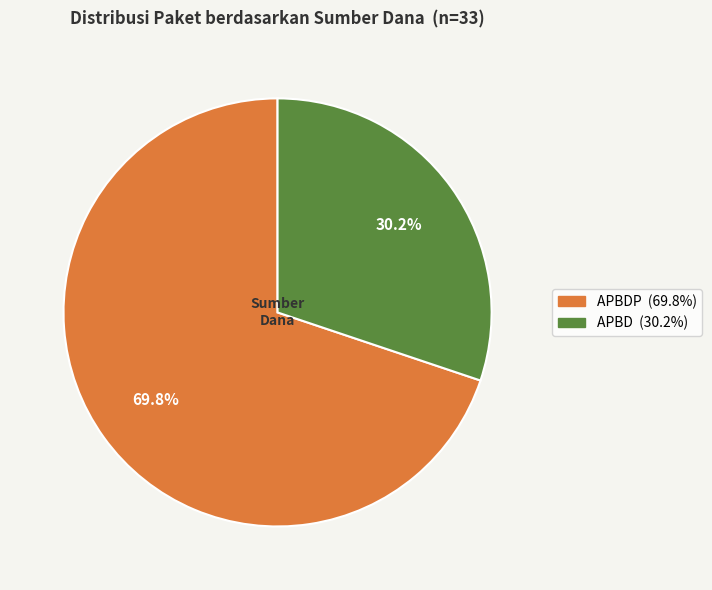

Is there a majority slice in this chart?

Yes